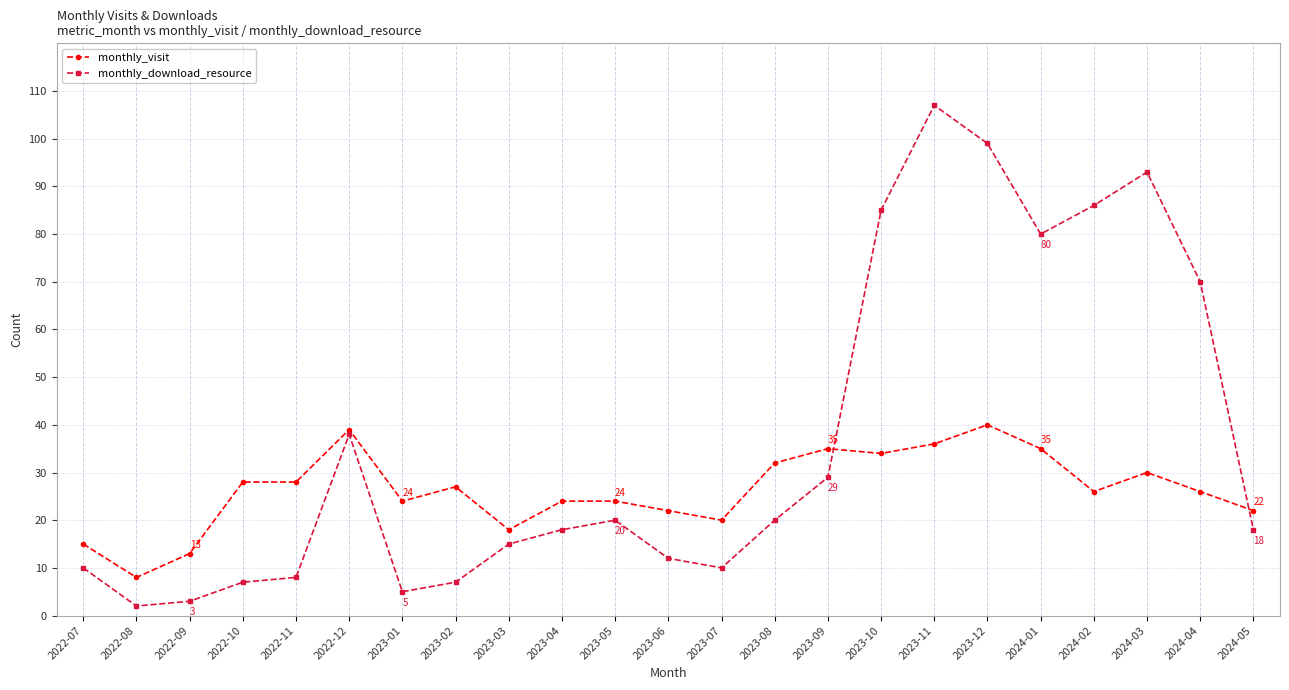

The monthly_download_resource series shows 6 at 2023-08. True or false?

False